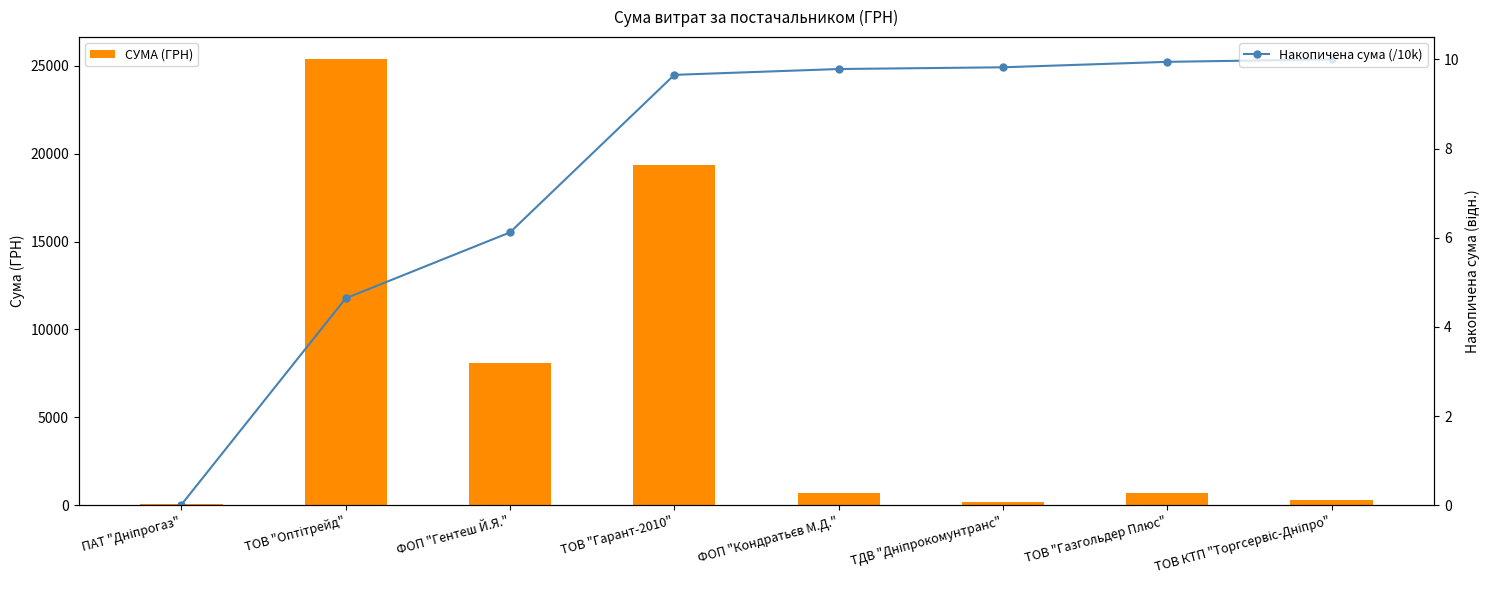

How many distinct data groups are displayed?

2